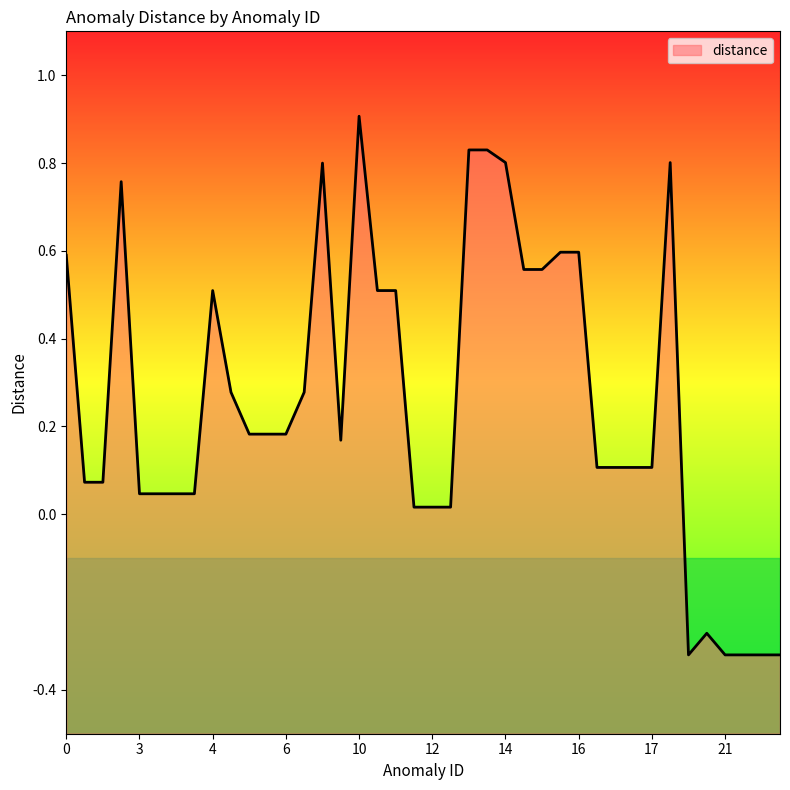

How many points are lower than both their immediate neighbors (excluding endpoints)?

2